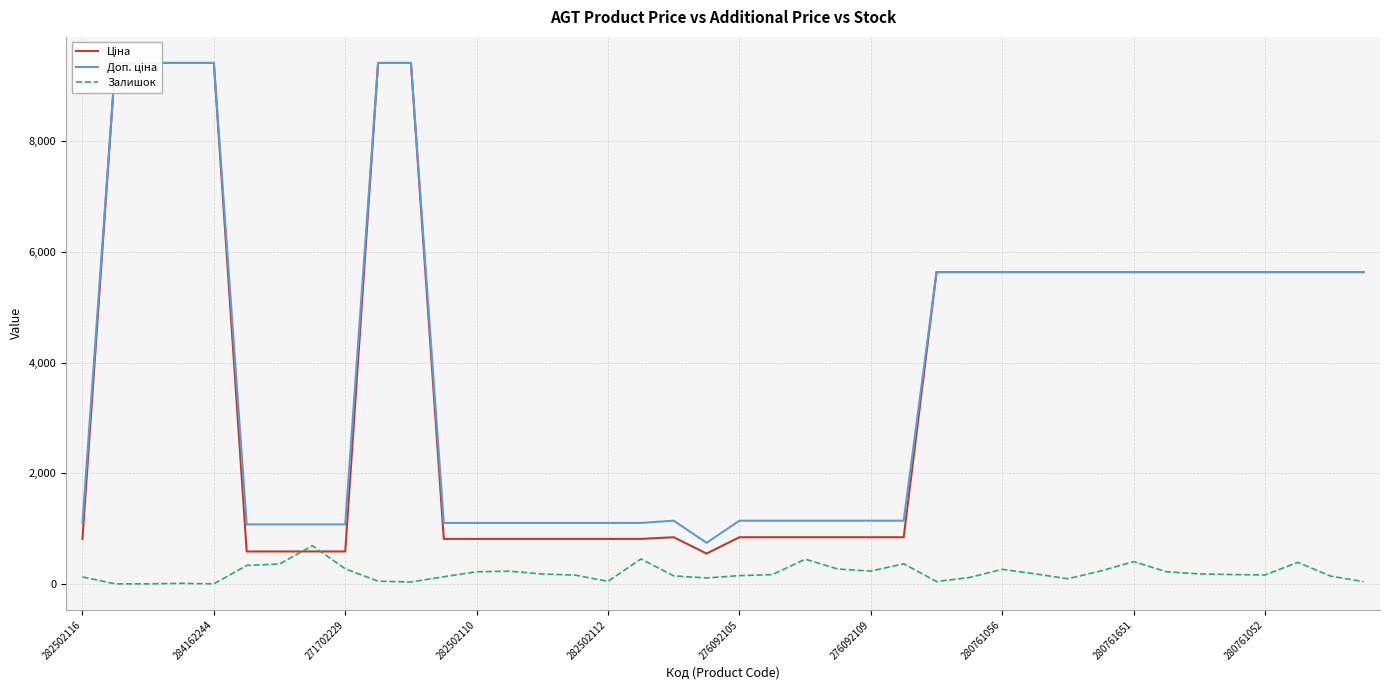

What is the highest value of the Залишок series?

690